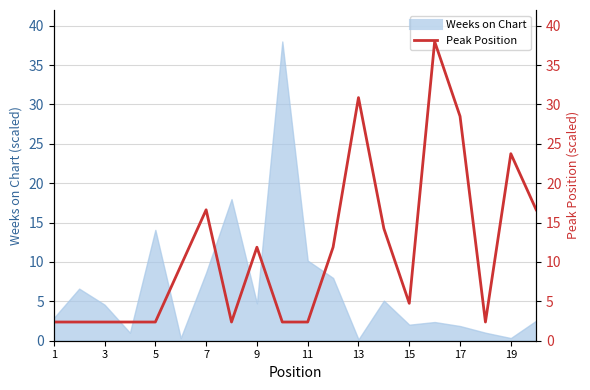

The value at 3 is 1.0. True or false?

False